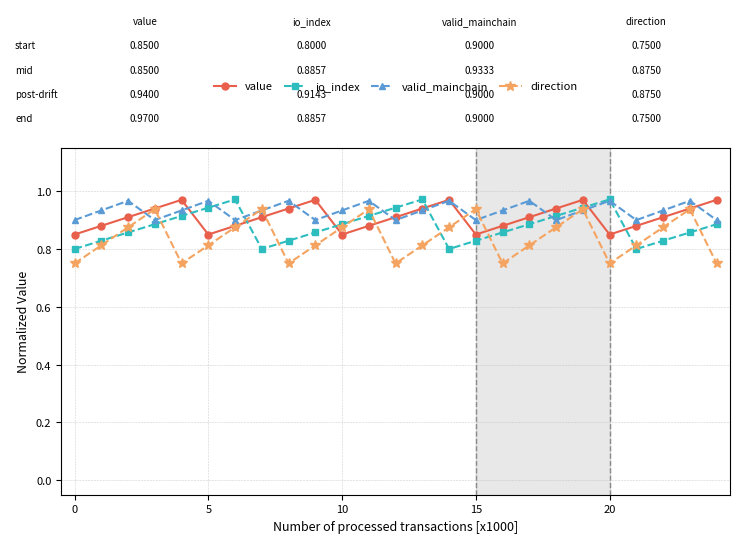

At how many categories does at least one series exceed 0?

25